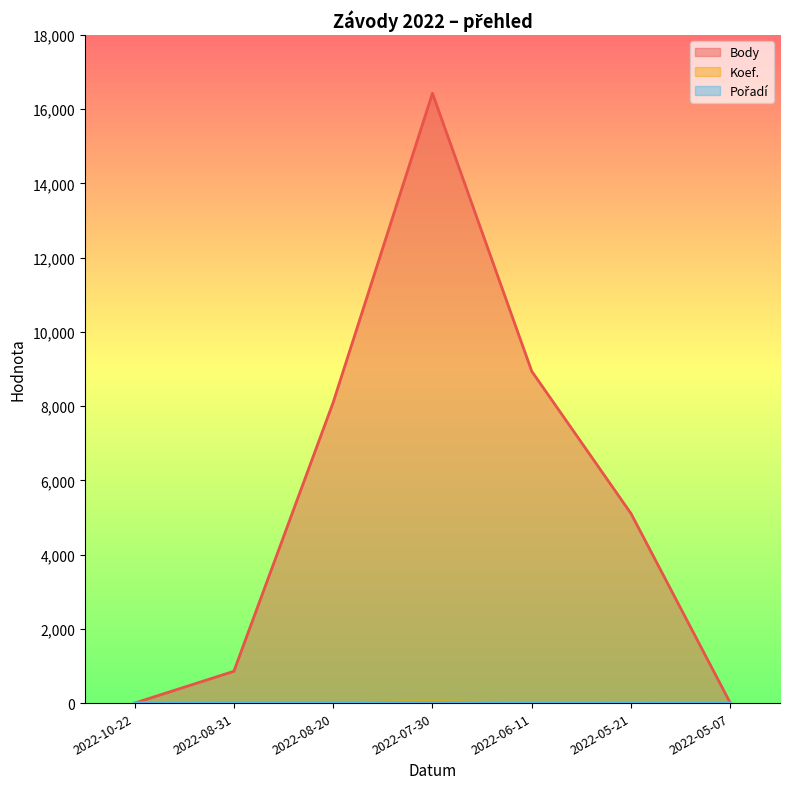

Where is the first local minimum for Pořadí?

2022-06-11